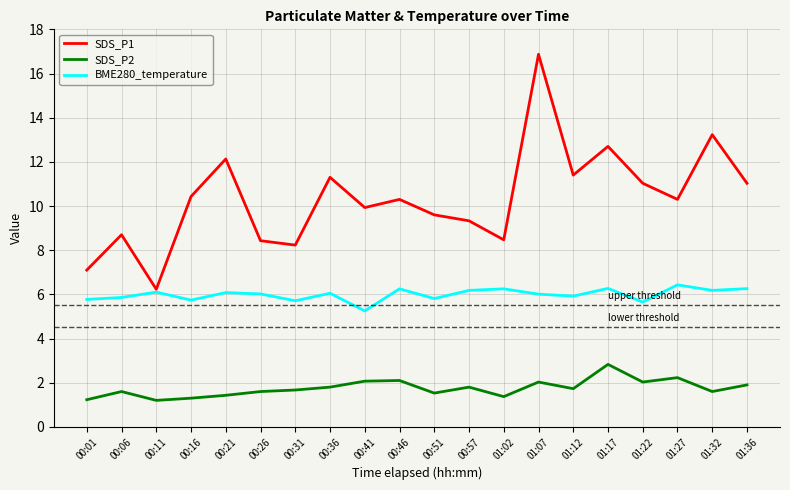

What is the greatest value displayed?

16.9